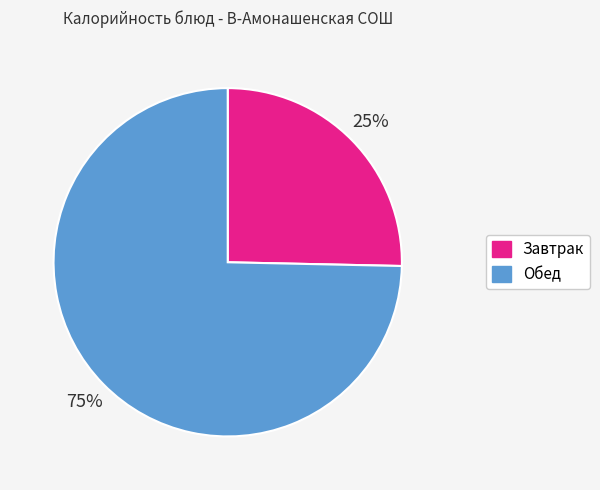

To the nearest percent, what is the average slice percentage?

50%